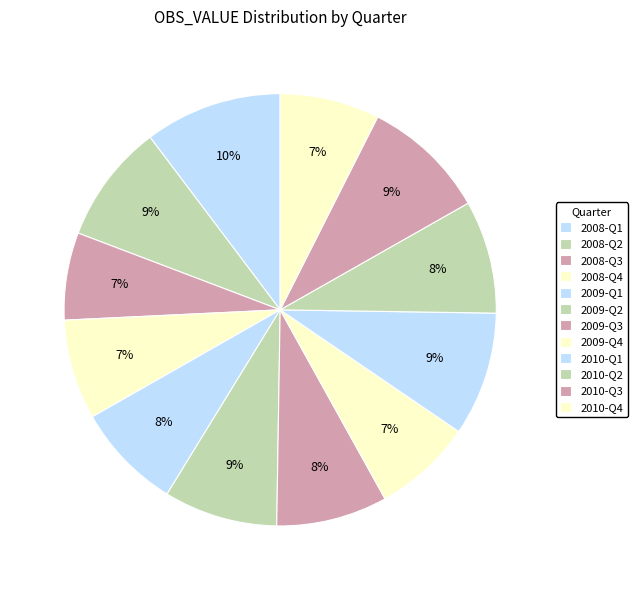

What percentage is the 2008-Q3 slice, to the nearest percent?

7%